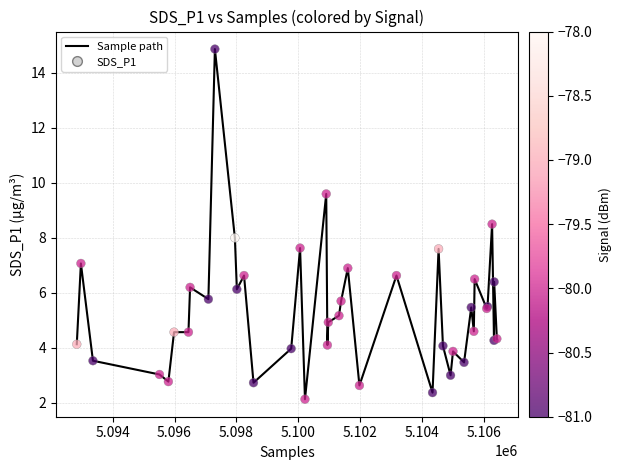

What is the smallest value displayed?

2.1